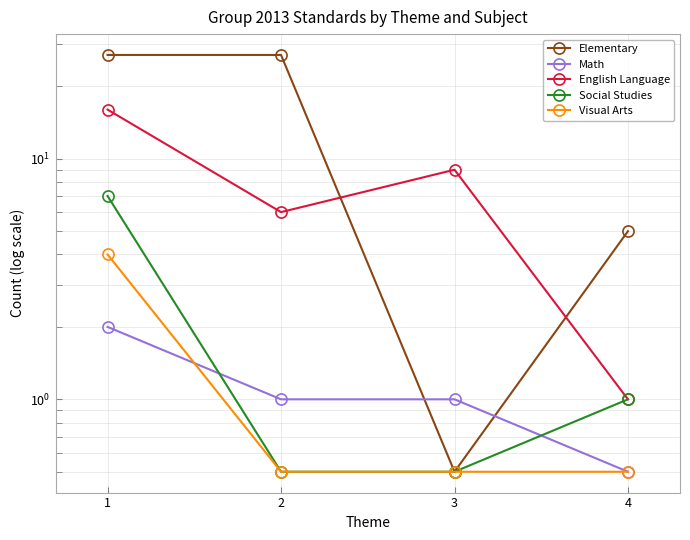

Which series has the largest range (max minus min)?

Elementary